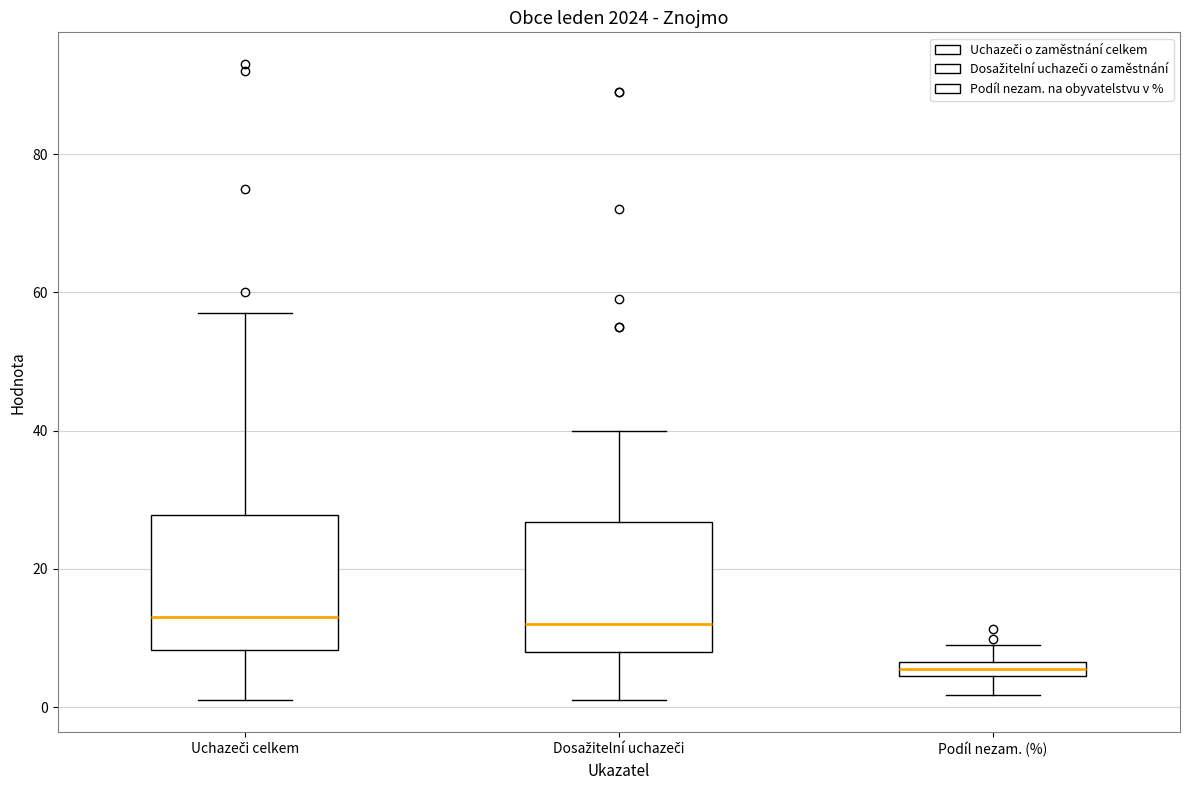

Where is the upper edge of the box for Uchazeči celkem on the y-axis? The values are not printed on the chart, so give them approximately, as read against the axis.

28